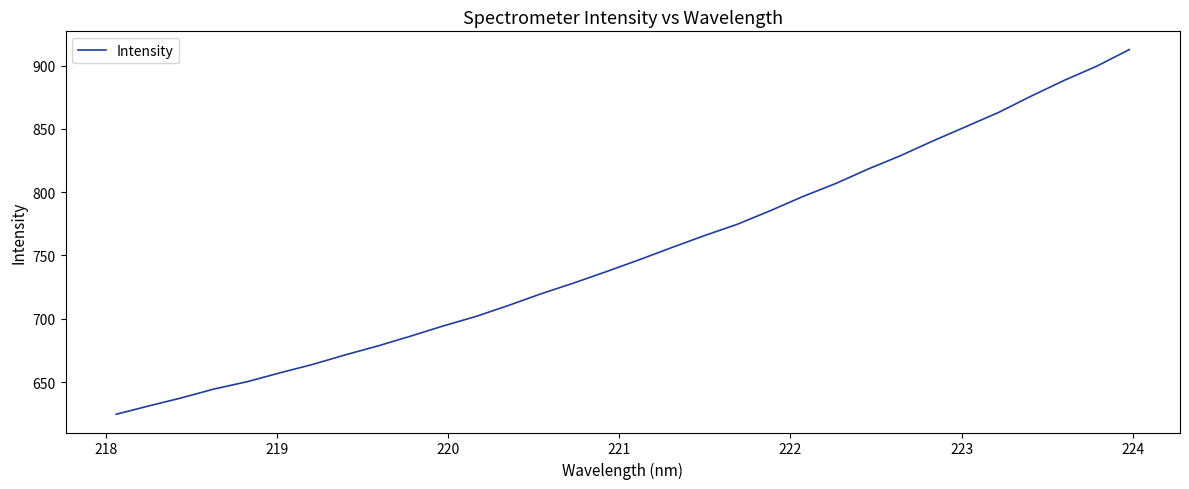

What is the greatest value displayed?

912.6